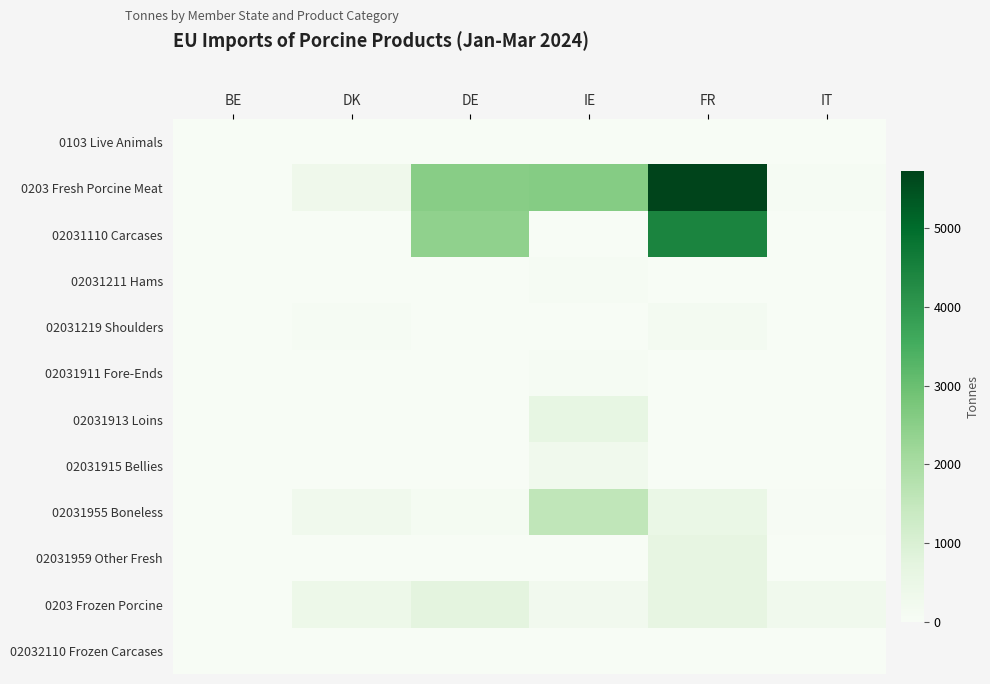

Reading right to left, list all the values displayed in this chart.

0103 Live Animals: IT=0.0	FR=22.1	IE=0.0	DE=0.0	DK=0.0	BE=0.0
0203 Fresh Porcine Meat: IT=48.8	FR=5725.3	IE=2574.1	DE=2528.8	DK=331.5	BE=0.0
02031110 Carcases: IT=0.0	FR=4441.7	IE=0.5	DE=2406.3	DK=0.0	BE=0.0
02031211 Hams: IT=7.1	FR=0.0	IE=79.2	DE=0.0	DK=0.0	BE=0.0
02031219 Shoulders: IT=0.0	FR=153.2	IE=13.7	DE=0.0	DK=45.0	BE=0.0
02031911 Fore-Ends: IT=0.0	FR=0.0	IE=68.1	DE=12.8	DK=0.0	BE=0.0
02031913 Loins: IT=0.0	FR=0.0	IE=611.5	DE=0.0	DK=0.0	BE=0.0
02031915 Bellies: IT=0.0	FR=0.0	IE=247.9	DE=0.7	DK=6.5	BE=0.0
02031955 Boneless: IT=41.6	FR=493.8	IE=1552.7	DE=107.6	DK=280.0	BE=0.0
02031959 Other Fresh: IT=0.0	FR=636.7	IE=0.5	DE=1.4	DK=0.0	BE=0.0
0203 Frozen Porcine: IT=248.4	FR=637.6	IE=240.1	DE=734.5	DK=399.5	BE=0.0
02032110 Frozen Carcases: IT=0.0	FR=0.0	IE=0.0	DE=0.0	DK=0.0	BE=0.0